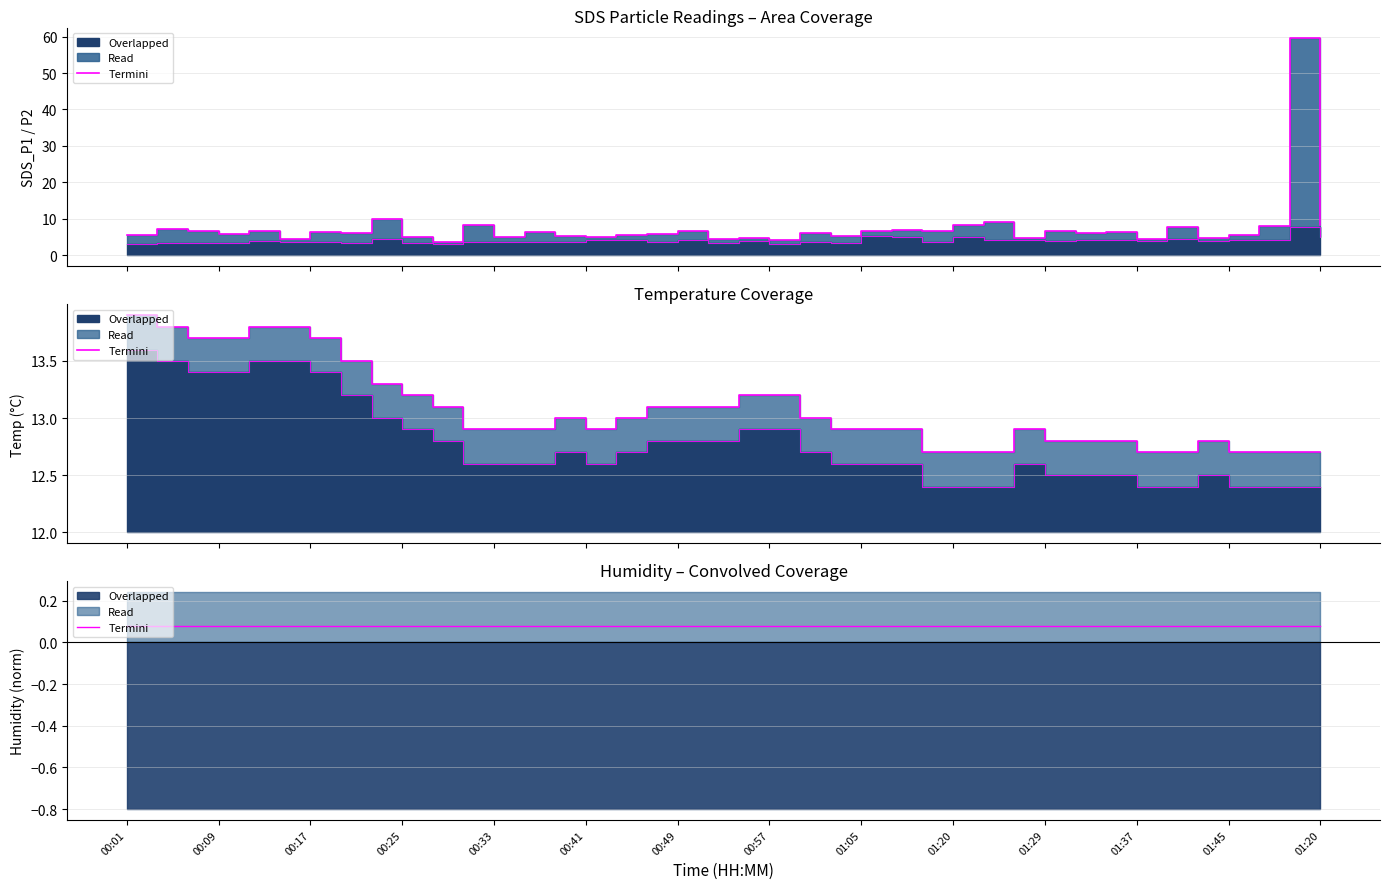

True or false: SDS_P2 has more than 1 points higher than both neighbors.

True